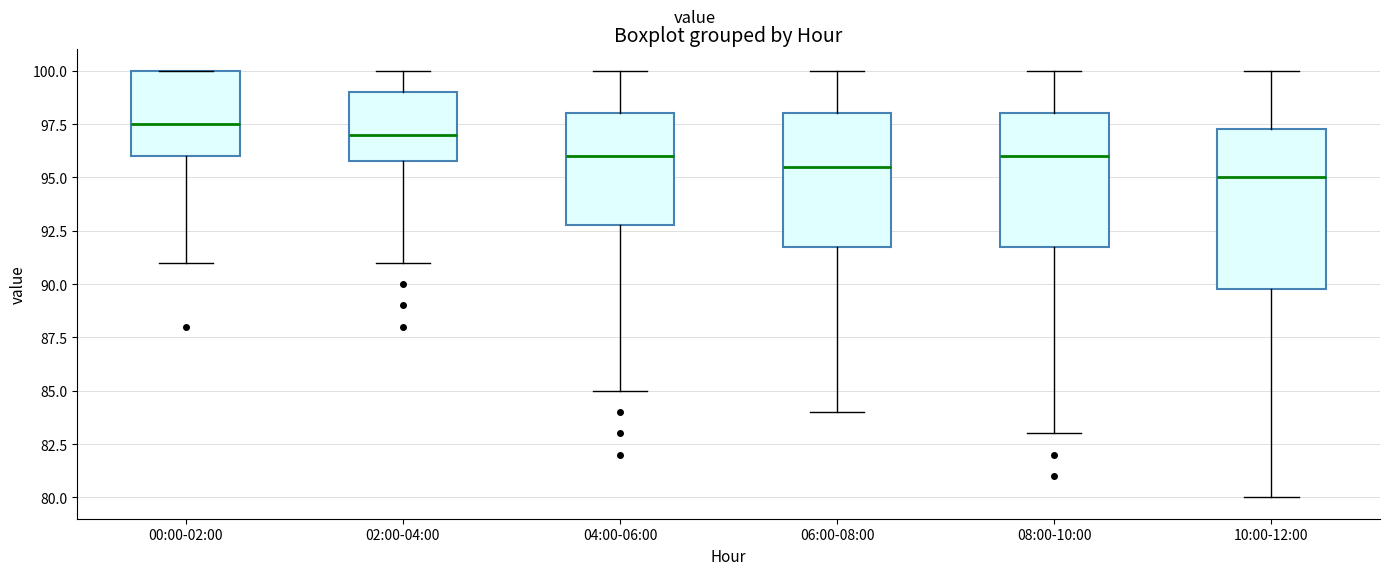

Where is the lower edge of the box for 10:00-12:00 on the y-axis? The values are not printed on the chart, so give them approximately, as read against the axis.

90.0